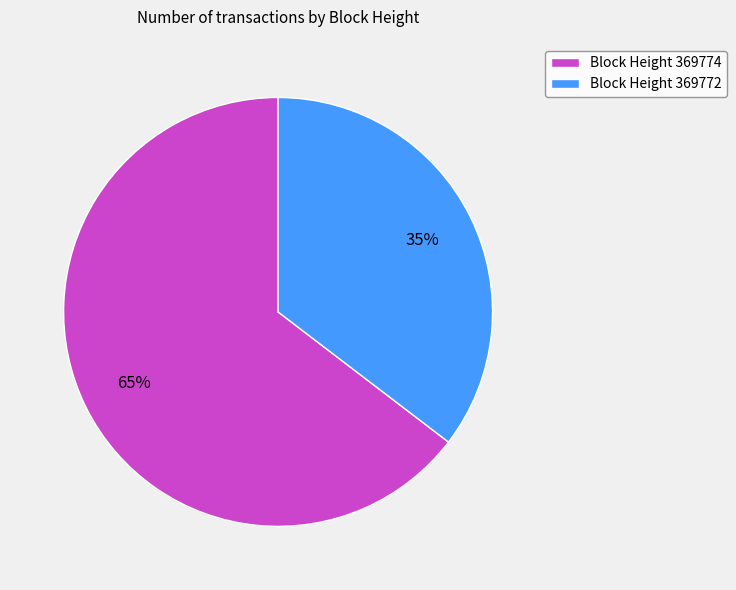

What percentage is the Block Height 369774 slice, to the nearest percent?

65%